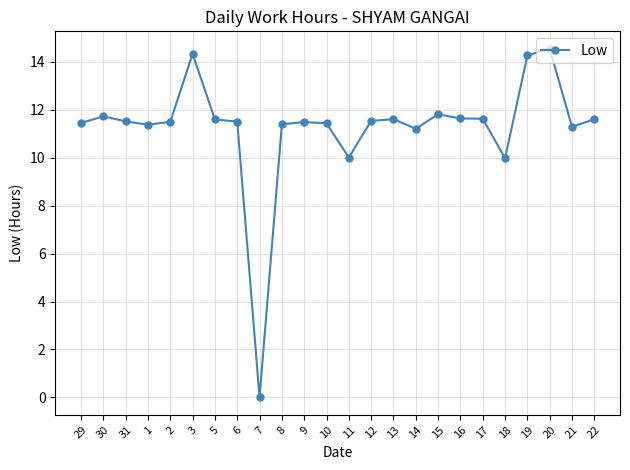

How many positive values are there?

23